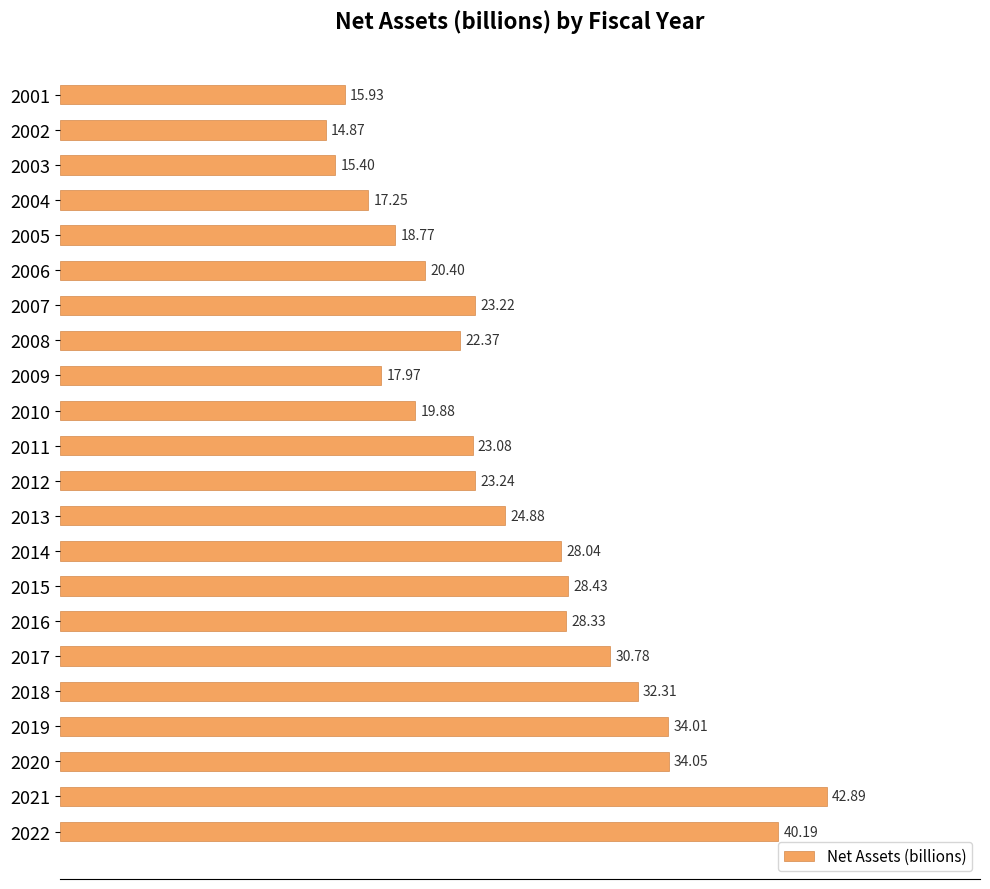

What is the average value?

25.3